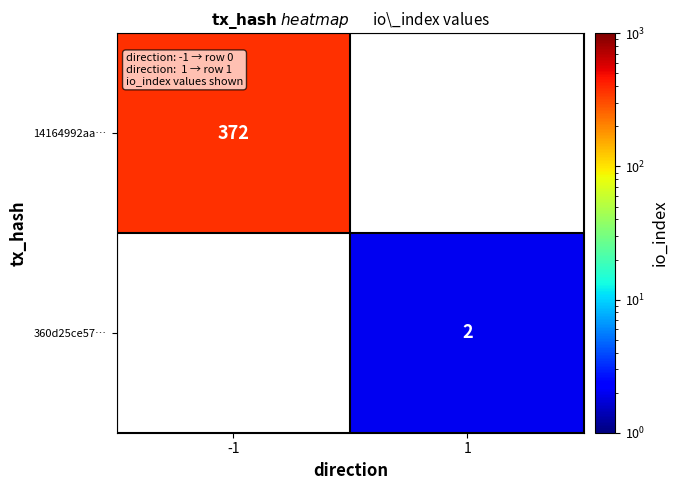

At how many categories does at least one series exceed 234?

1